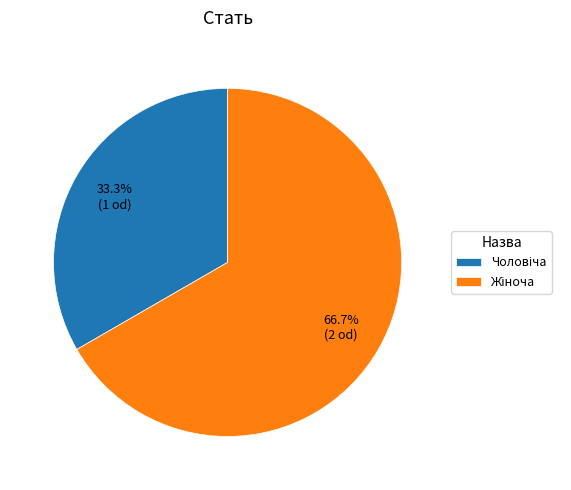

The Жіноча slice represents 57% of the pie. True or false?

False